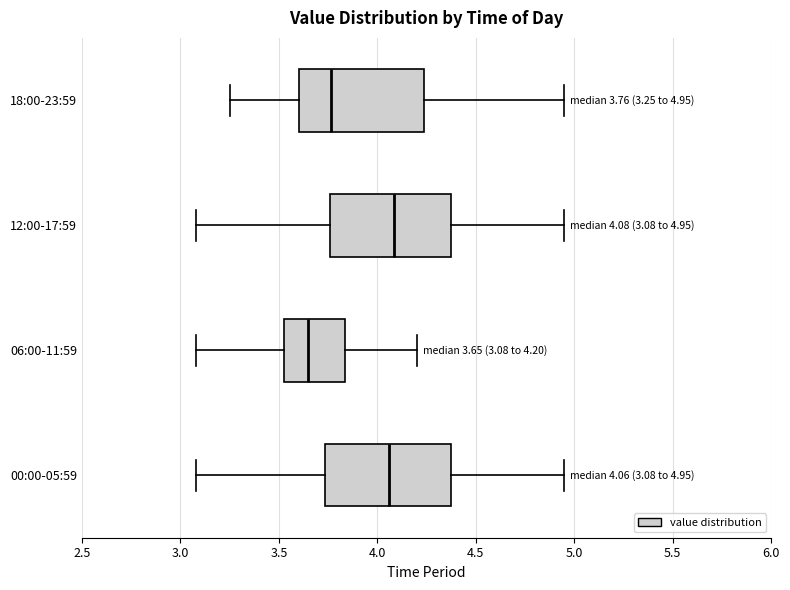

Which box's median line is the furthest to the left?

06:00-11:59